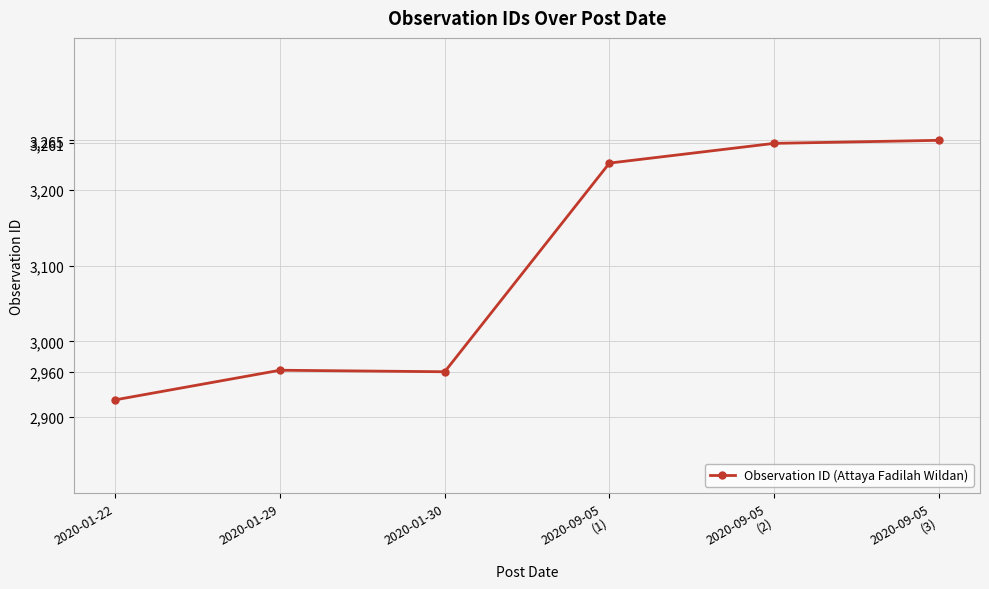

Between 2020-01-30 and 2020-09-05
(3), which is larger?

2020-09-05
(3)